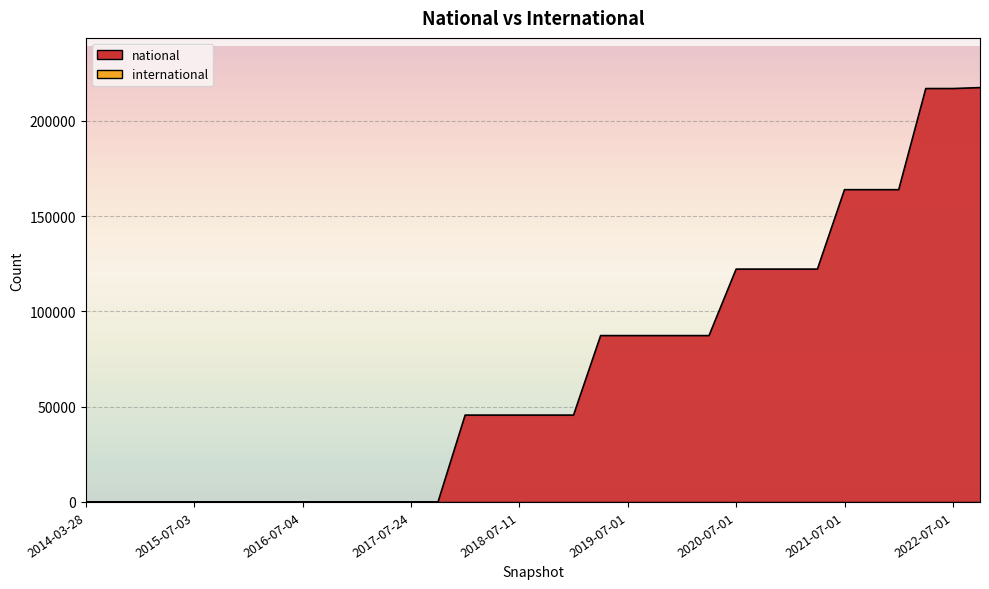

What is the label of the 14th point from the left?

2017-10-12